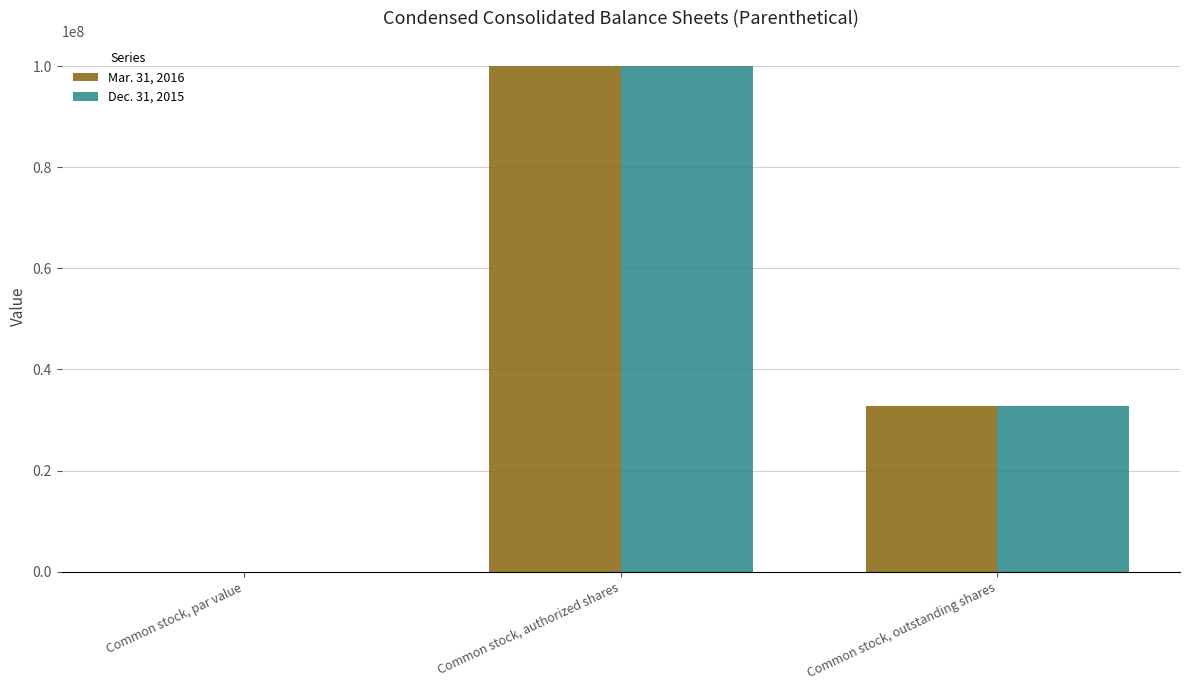

At which category does the chart reach its peak across all series?

Common stock, authorized shares